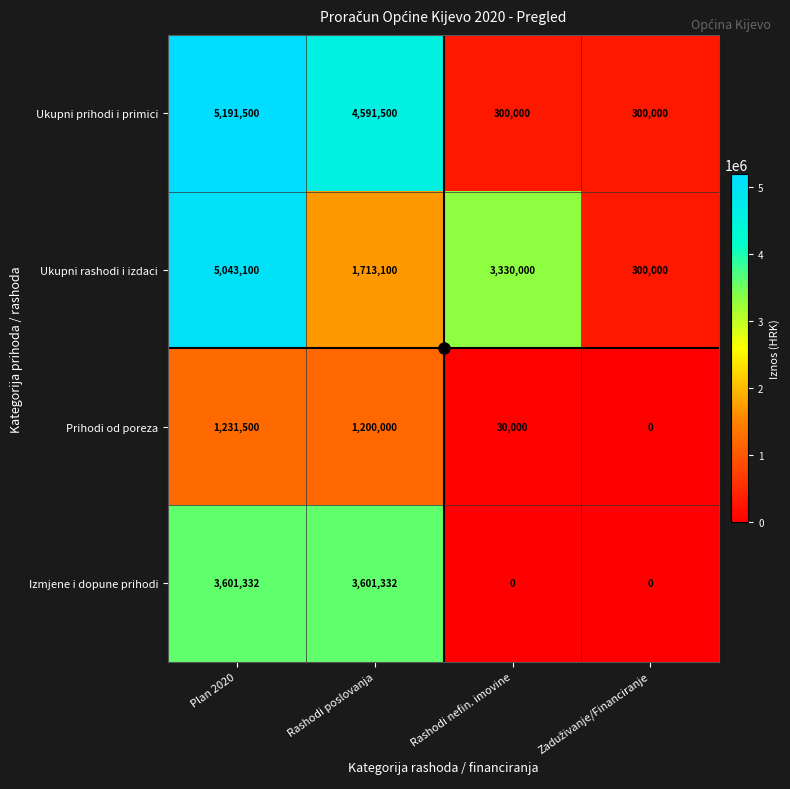

Where is Ukupni prihodi i primici nearest to the value 2745750?

Rashodi poslovanja